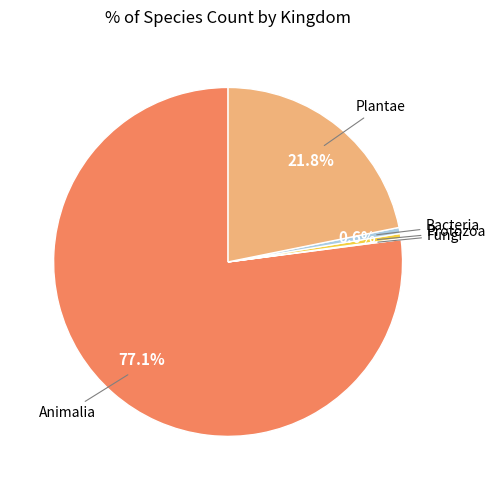

Combined, do Animalia and Plantae account for over 50%?

Yes